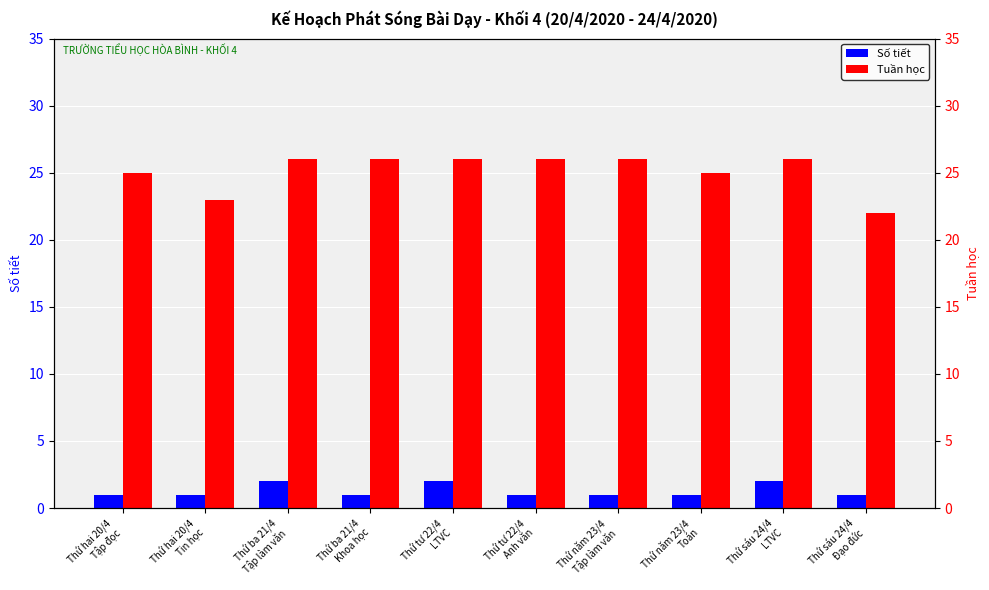

At which category is the sum across all series the highest?

Thứ ba 21/4
Tập làm văn